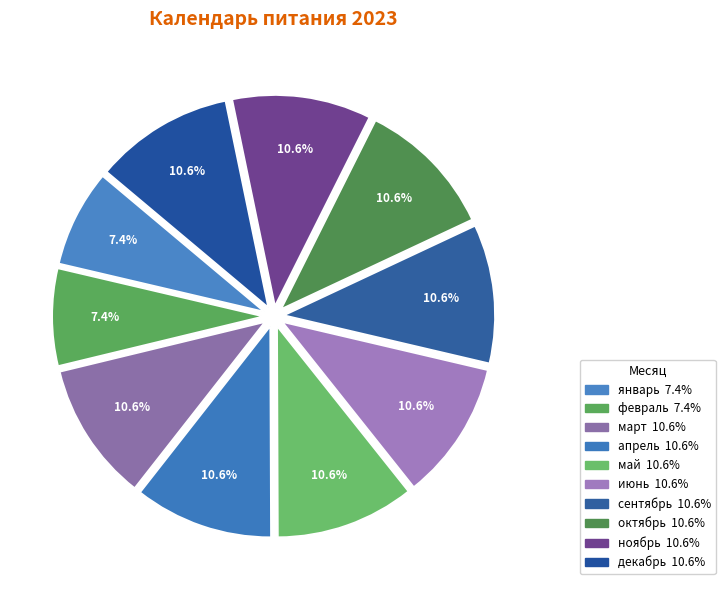

Which slice is the largest?

март